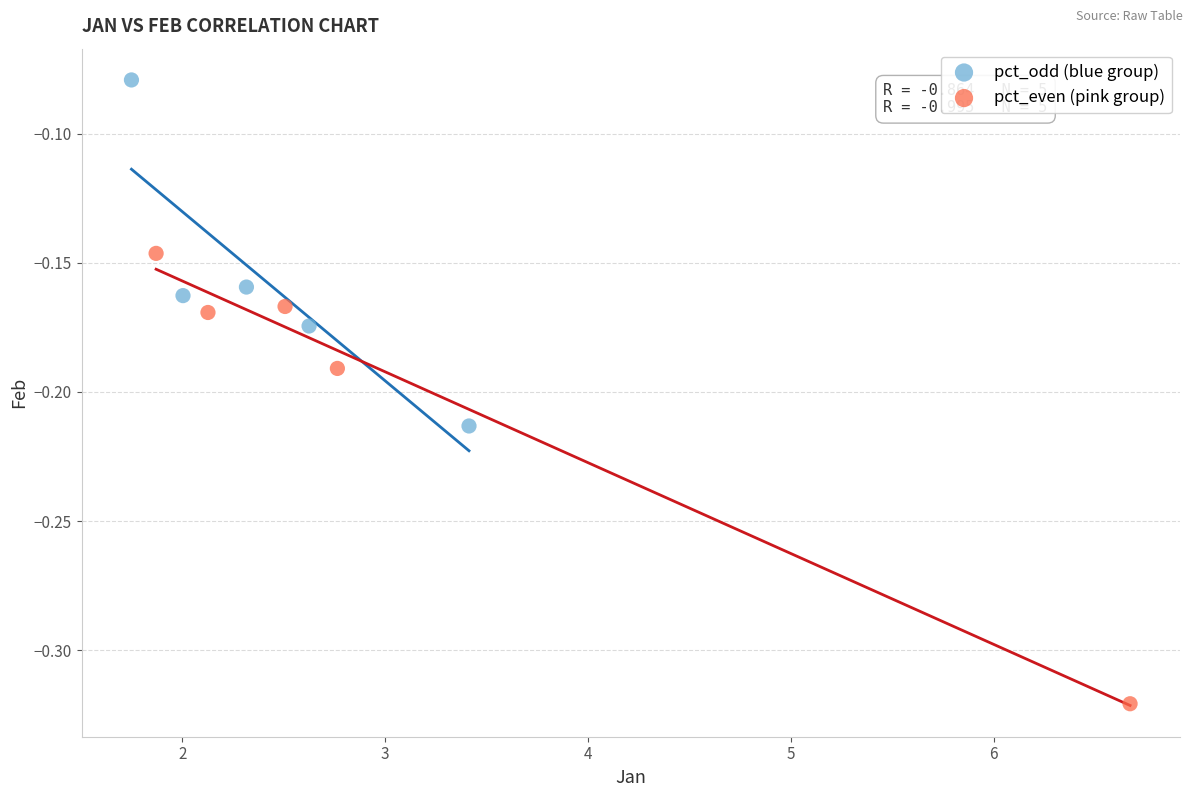

Which series has the largest Y range (max minus min)?

pct_even (pink group)